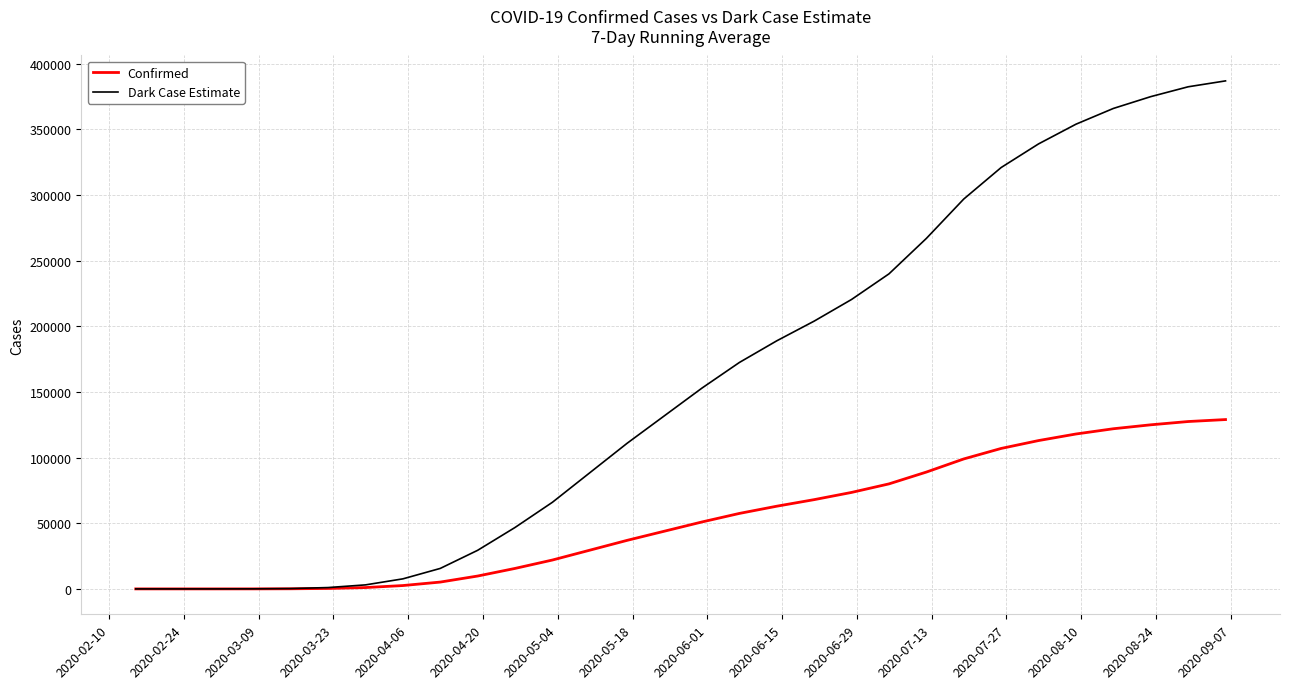

Which series has the largest total across all categories?

Dark Case Estimate